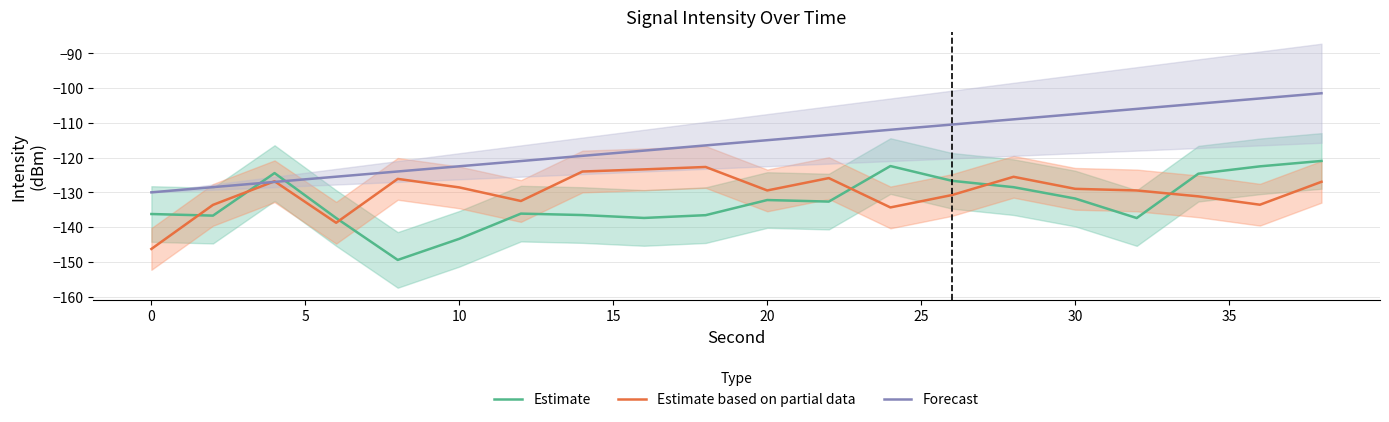

What is the minimum value shown in the chart?

-149.4